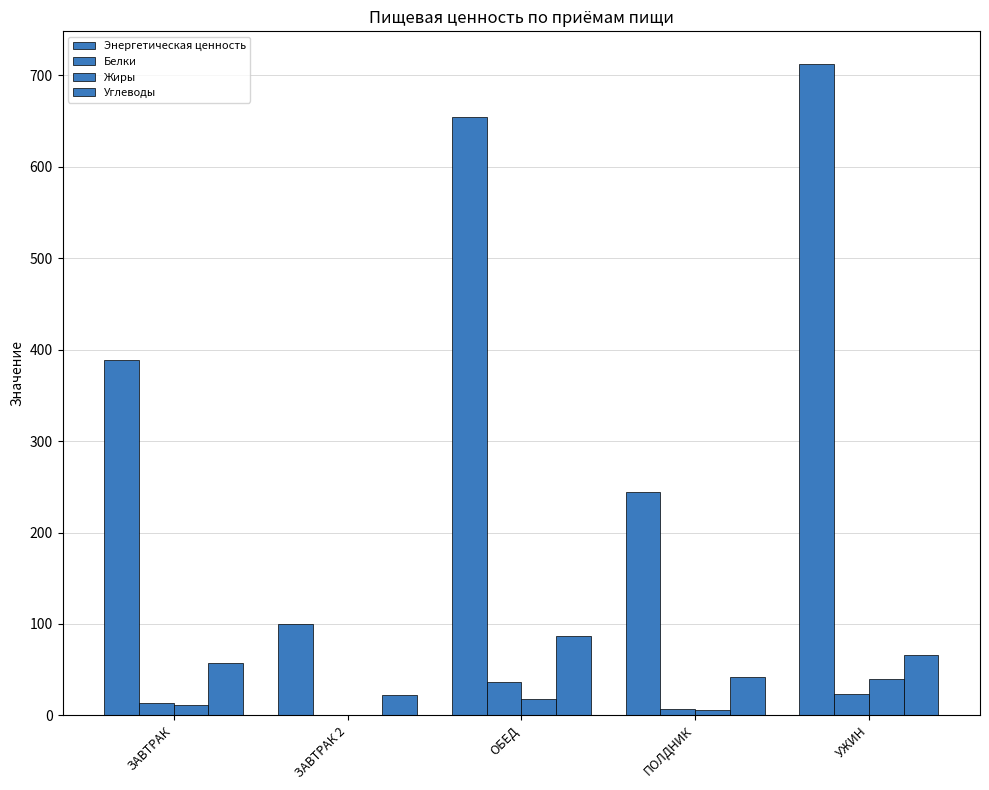

How many categories are shown in the chart?

5